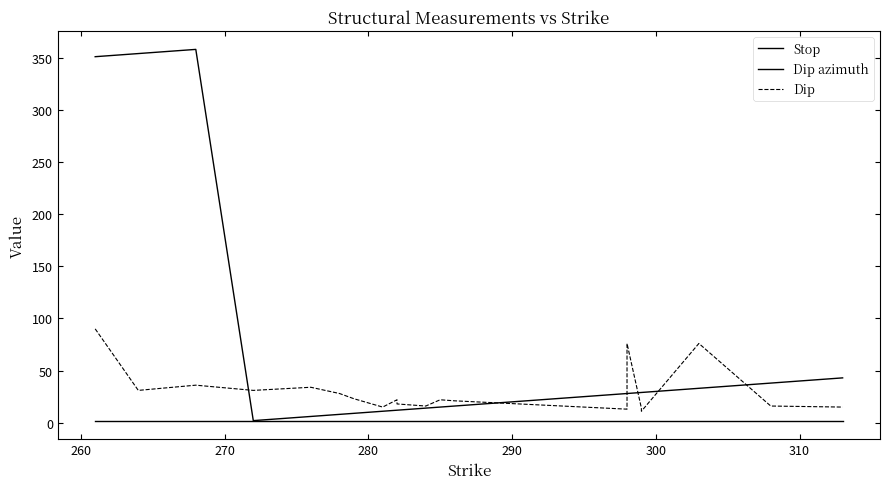

True or false: Dip has a value of 61 at 270.

False